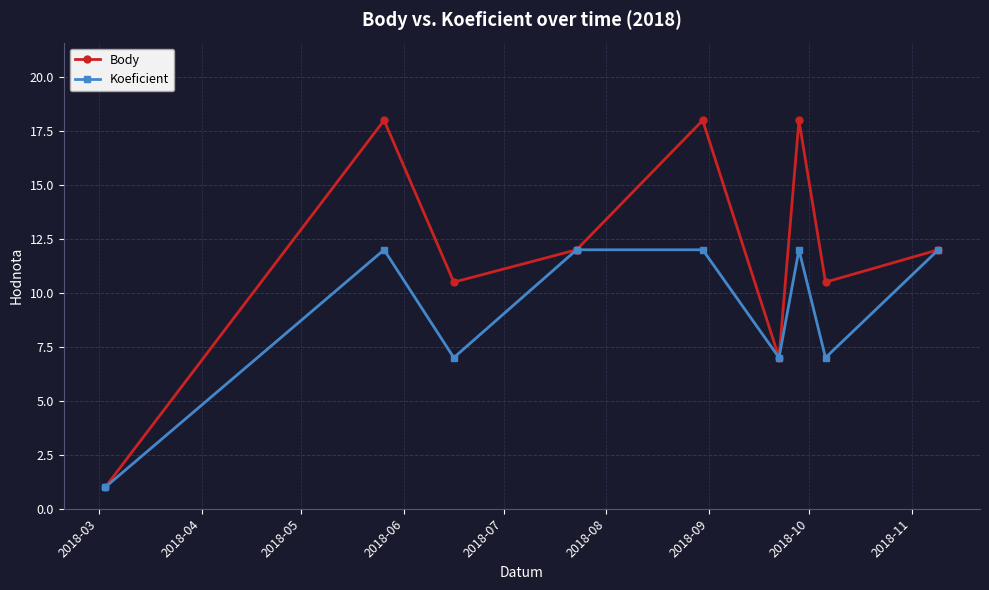

Which series has the largest range (max minus min)?

Body